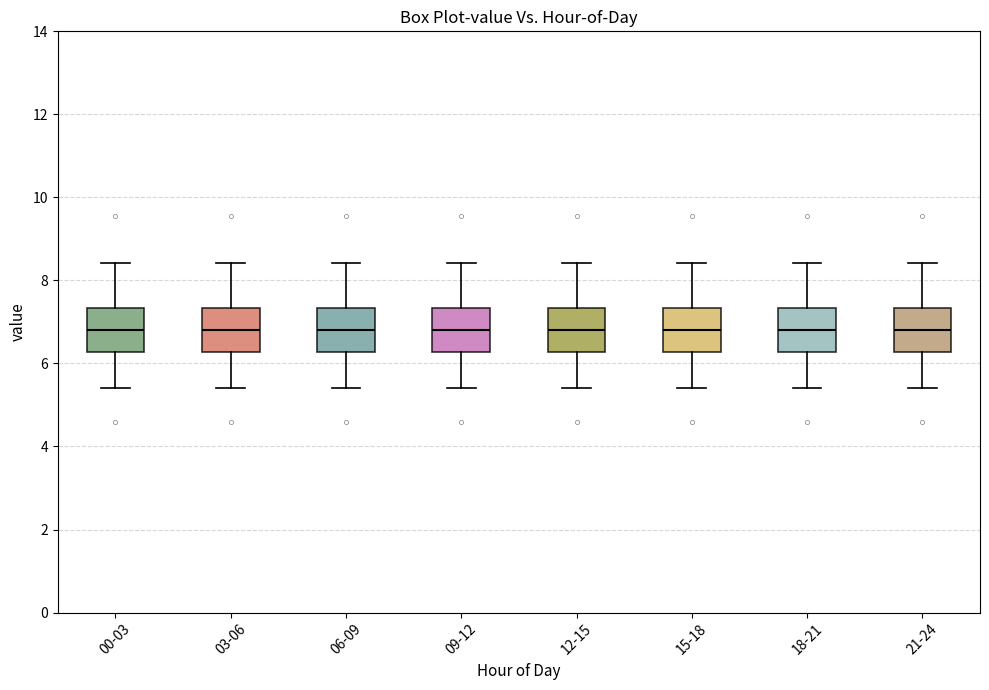

Where does the upper whisker of the box for 03-06 end on the y-axis? The values are not printed on the chart, so give them approximately, as read against the axis.

8.4